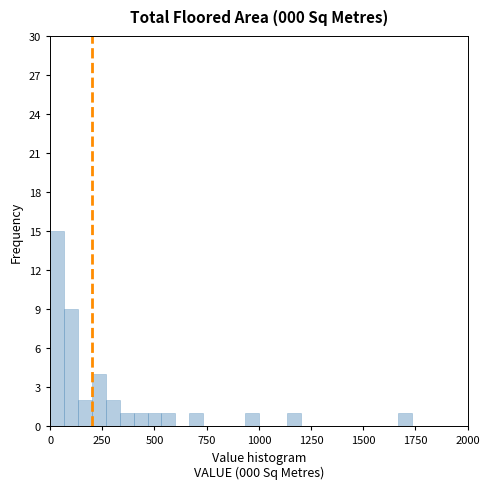

Around what value on the x-axis is the tallest bar? Give the approximate position of its centre, as read against the axis.

50